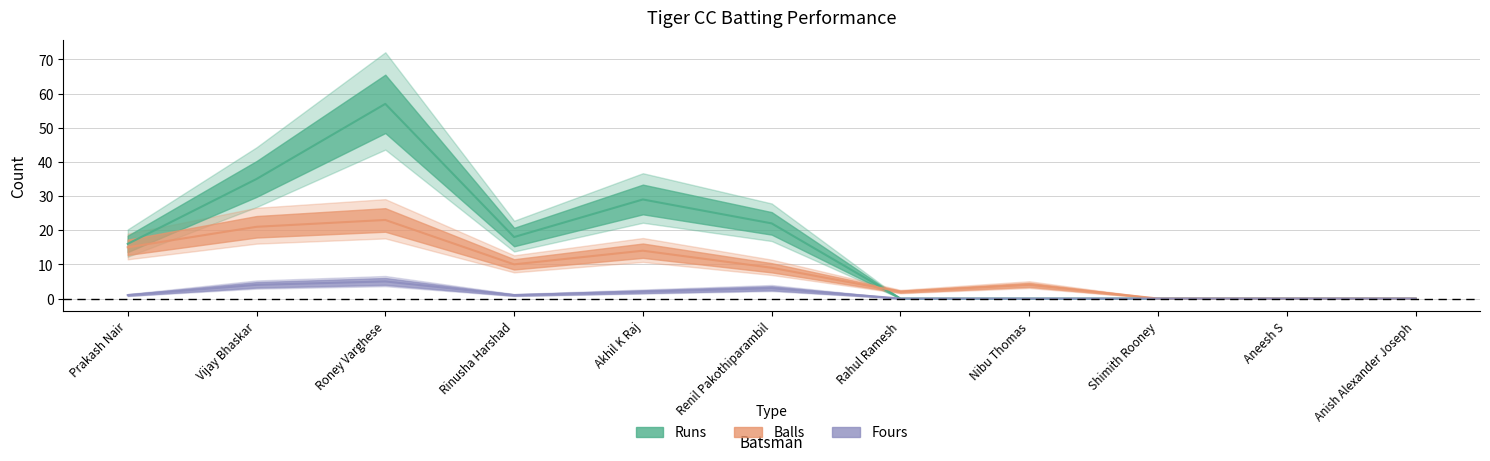

Which label corresponds to the largest value in the chart?

Roney Varghese